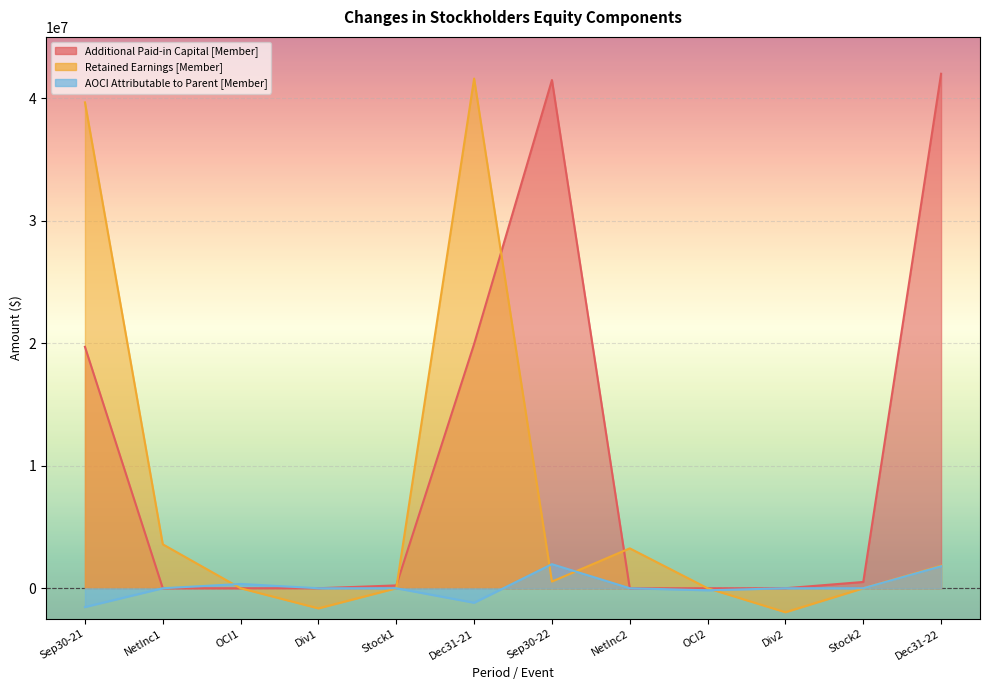

How many negative values does the Retained Earnings [Member] series have?

2